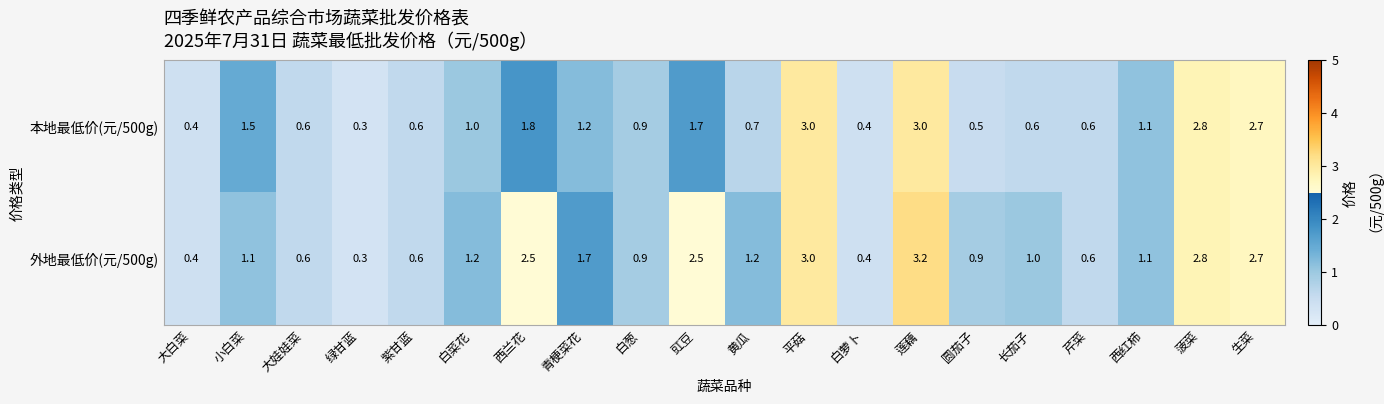

Between 黄瓜 and 莲藕, which series saw the biggest shift?

本地最低价(元/500g)